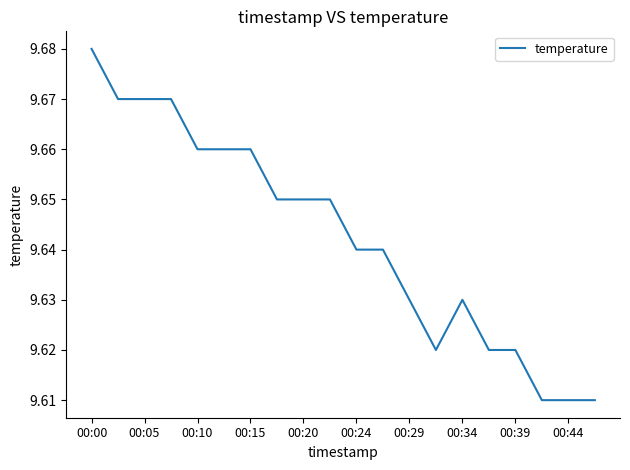

Is this an area chart (filled region under the line)?

No